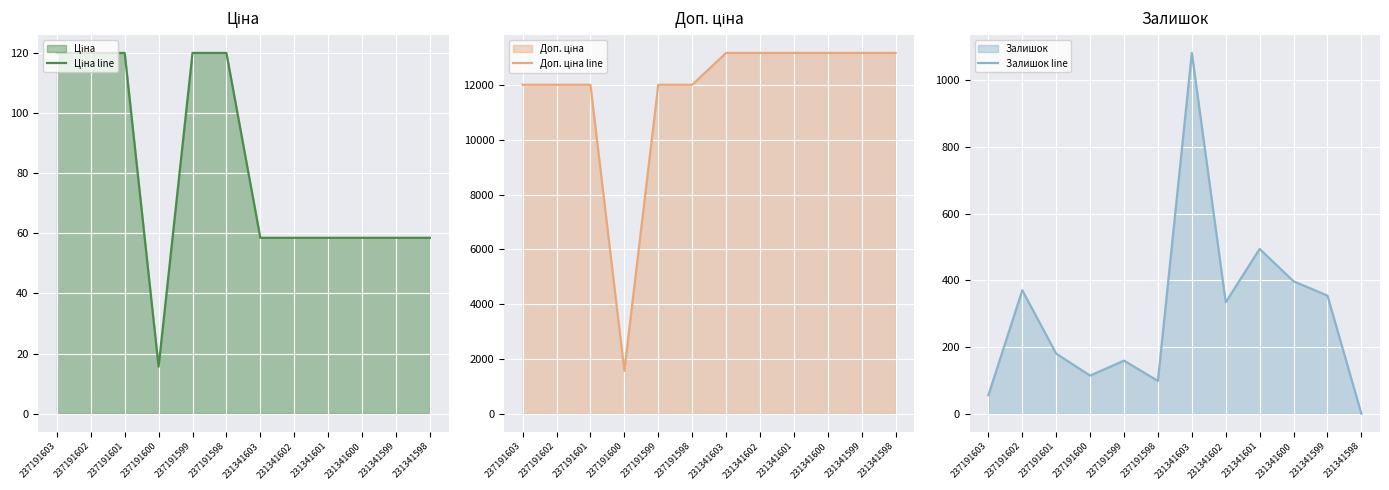

True or false: Залишок line has a value of 397.0 at 231341600.

True